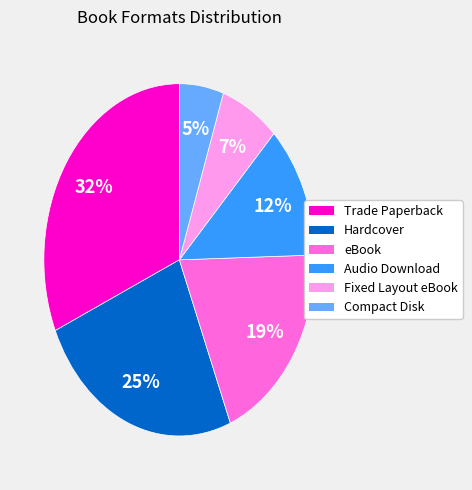

Is the sum of eBook and Audio Download greater than half?

No